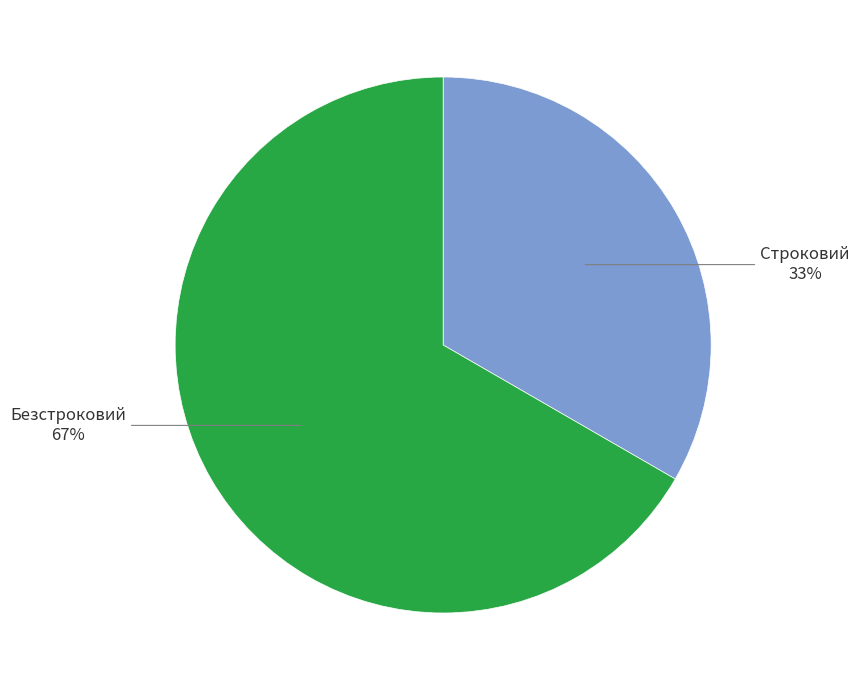

To the nearest percent, what is the average slice percentage?

50%